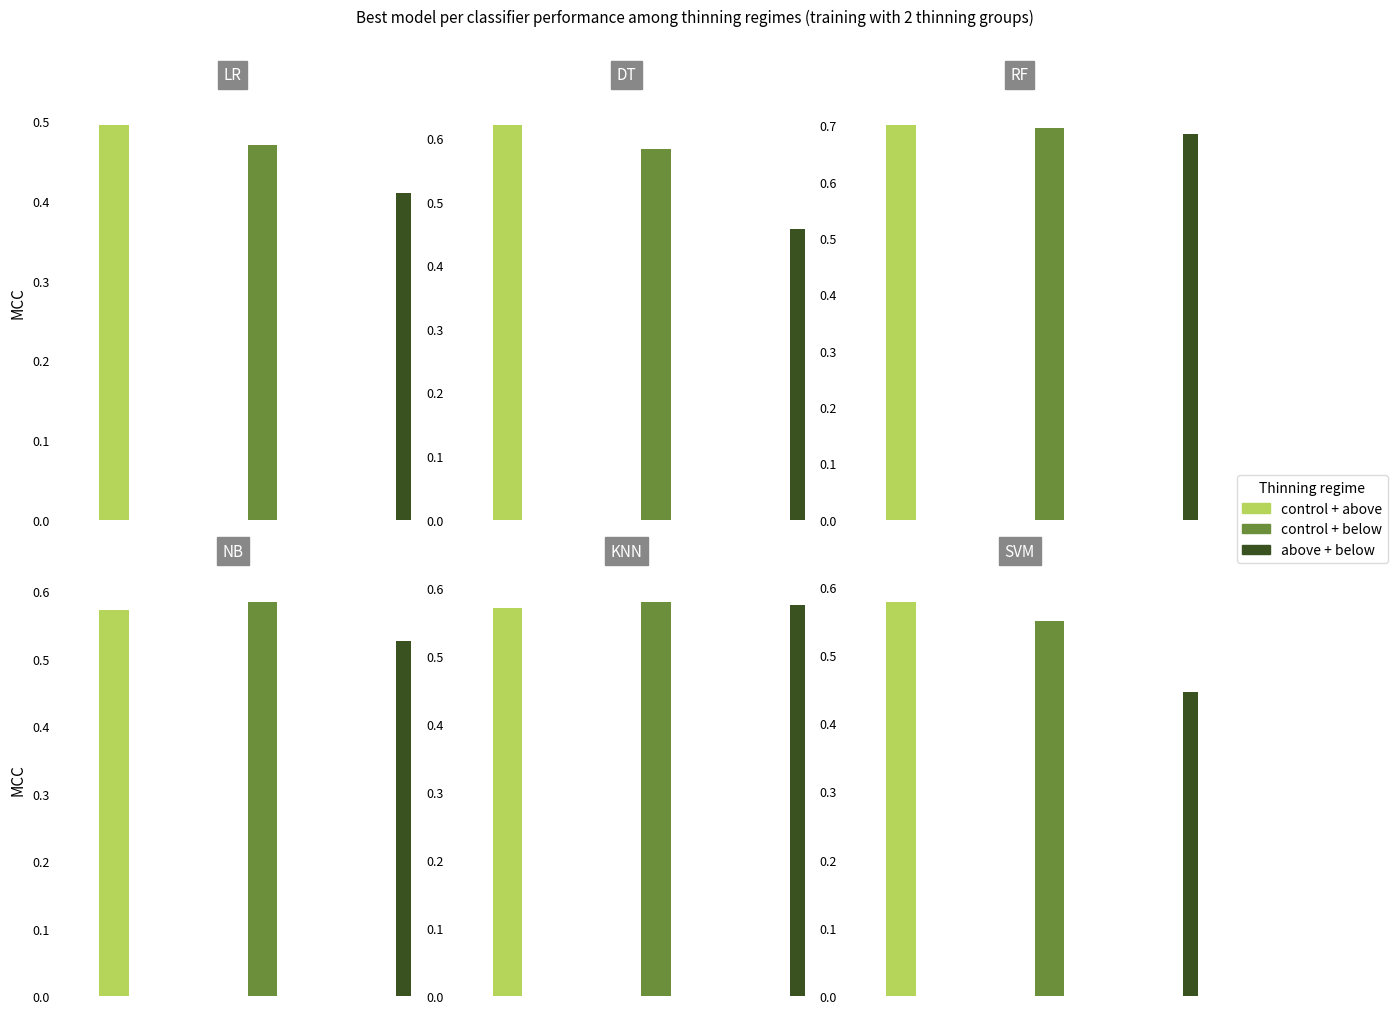

What is the value of the above + below bar at the 5th from the left?

0.6